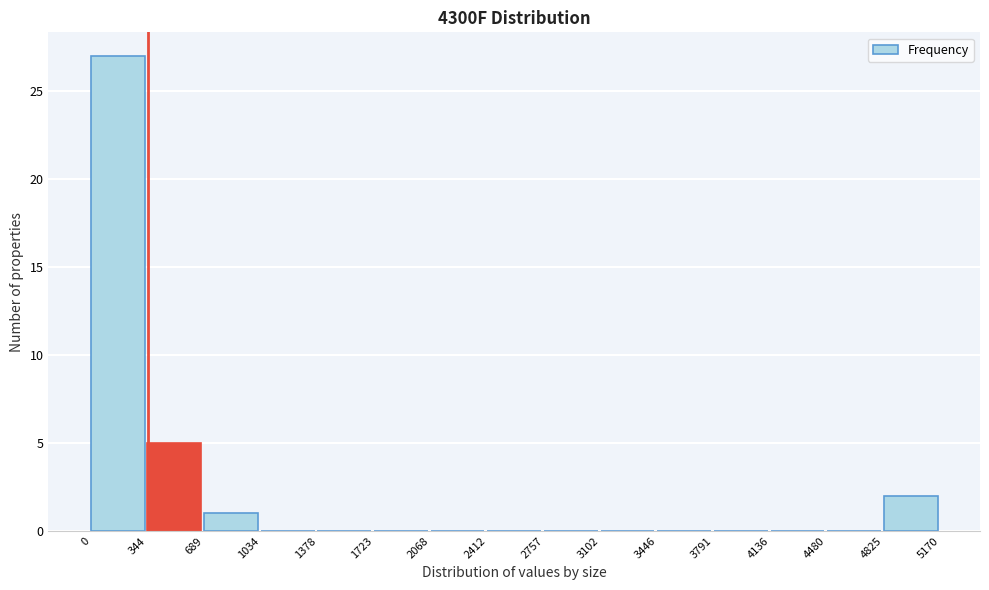

What is the height of the bar covering 689 to 1034 on the x-axis? The values are not printed on the chart, so give them approximately, as read against the axis.

1